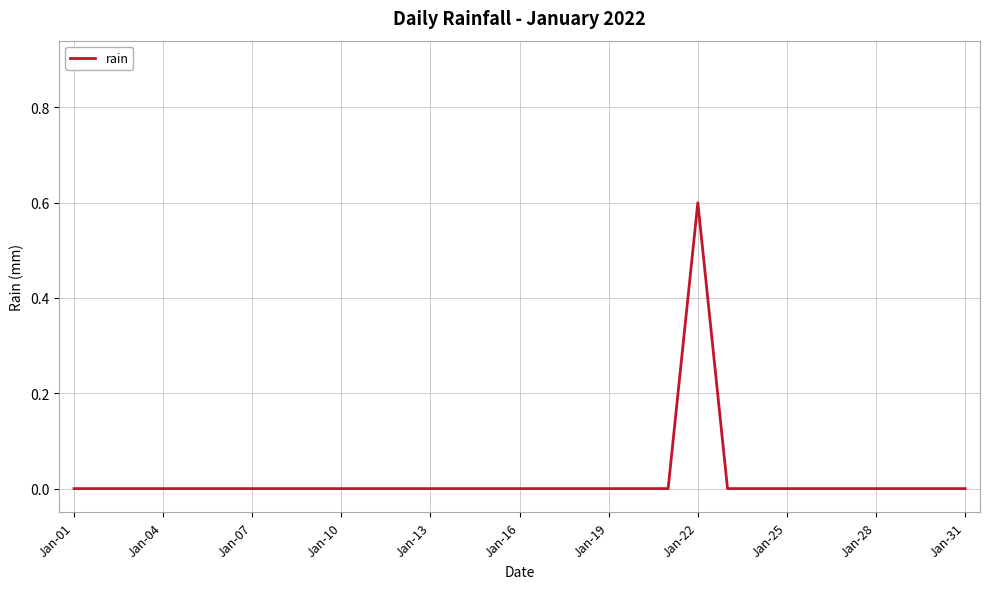

Count the number of data series in this chart.

1